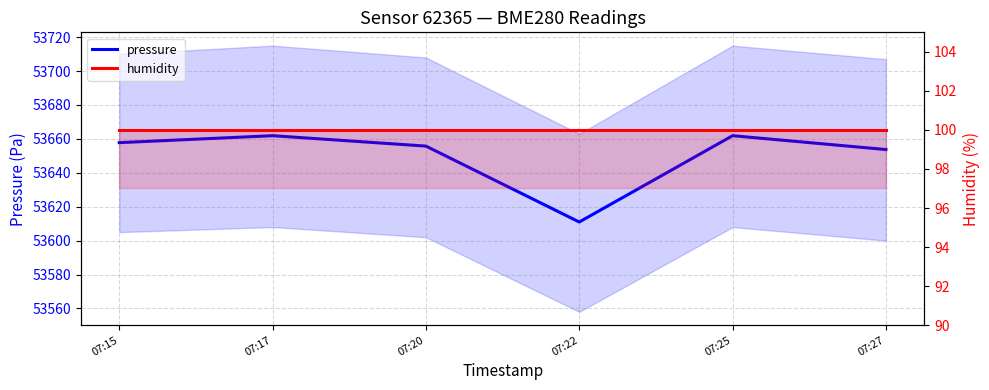

What is the average value of the pressure series?

53650.3